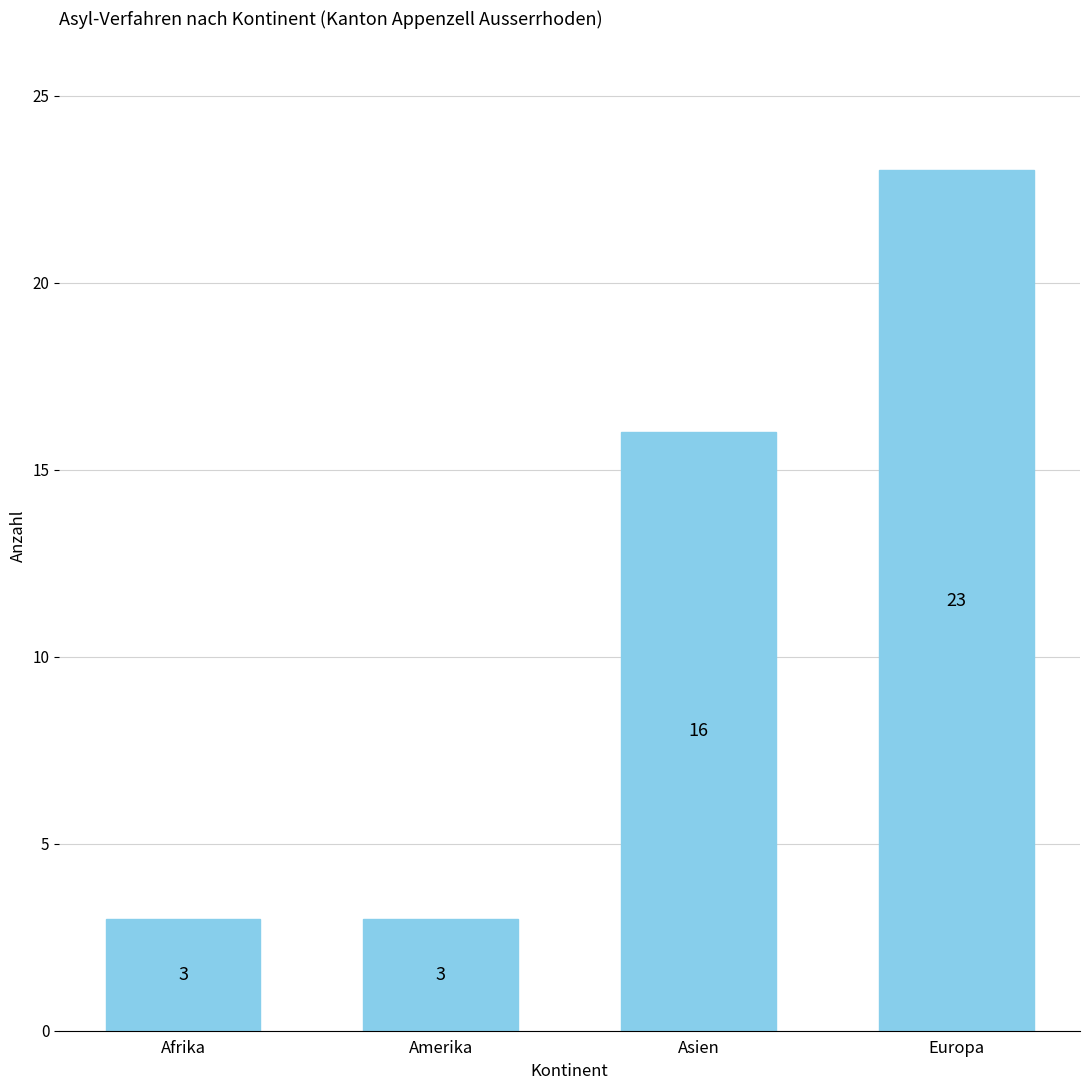

What is the difference between the second highest and second lowest values?

13